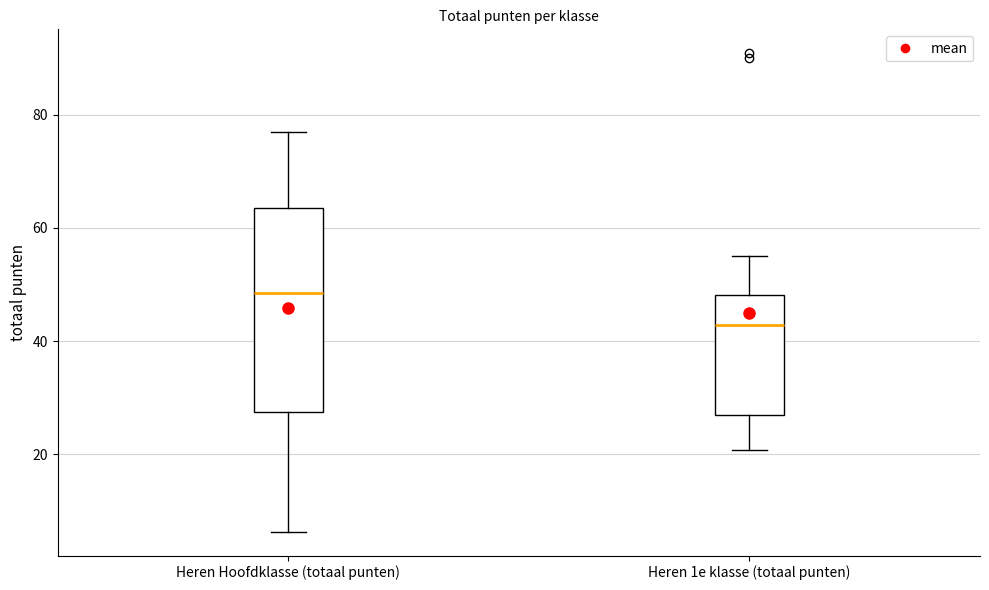

Which box has the highest median line?

Heren Hoofdklasse (totaal punten)